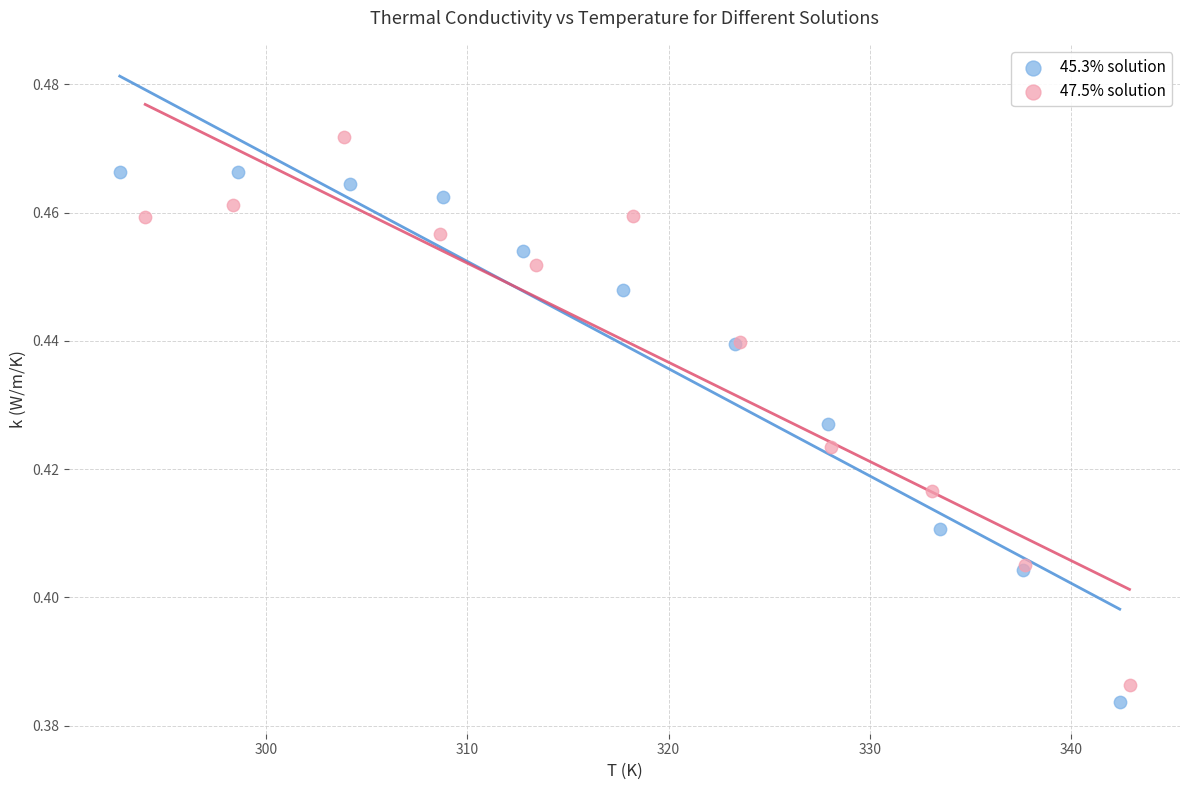

Which series contains the highest Y value?

47.5% solution